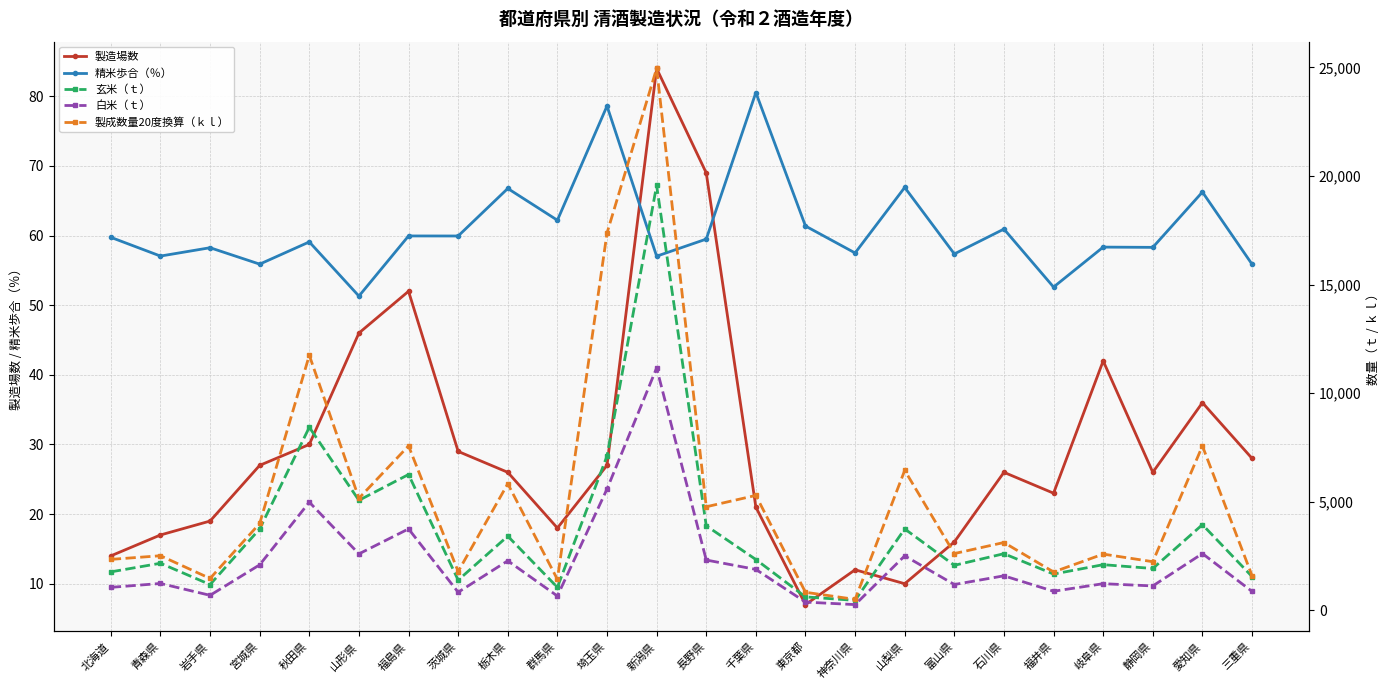

List the labels in order of 製造場数 value, smallest first.

東京都, 山梨県, 神奈川県, 北海道, 富山県, 青森県, 群馬県, 岩手県, 千葉県, 福井県, 栃木県, 石川県, 静岡県, 宮城県, 埼玉県, 三重県, 茨城県, 秋田県, 愛知県, 岐阜県, 山形県, 福島県, 長野県, 新潟県